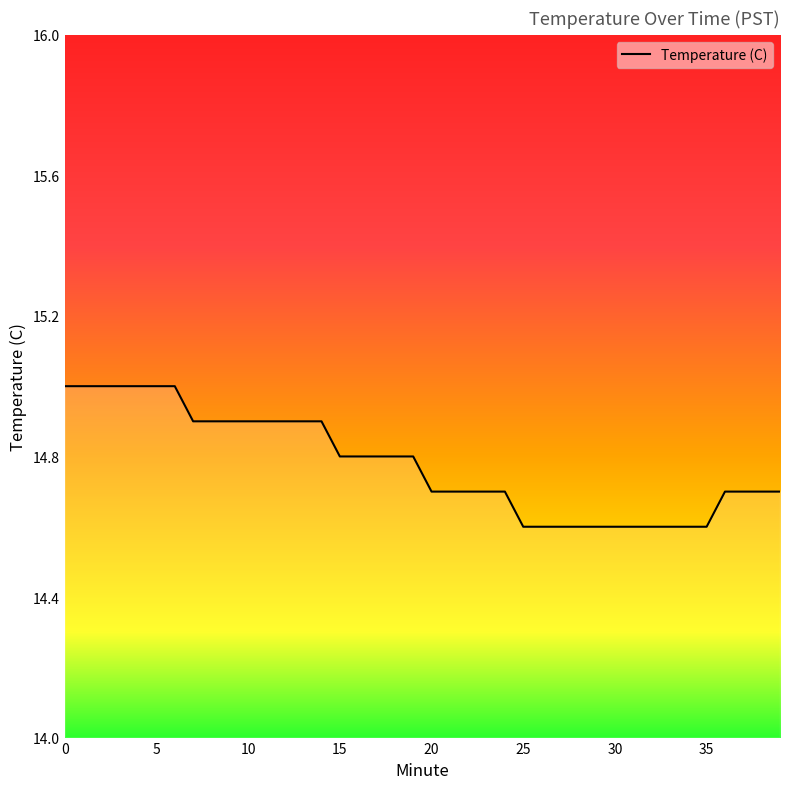

What is the difference between the maximum and minimum values?

0.4